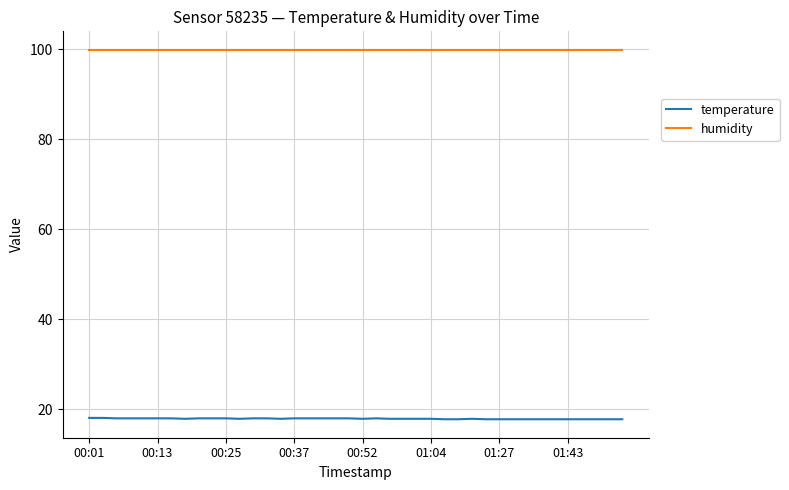

Rank the series by their average value, from lowest to highest.

temperature, humidity